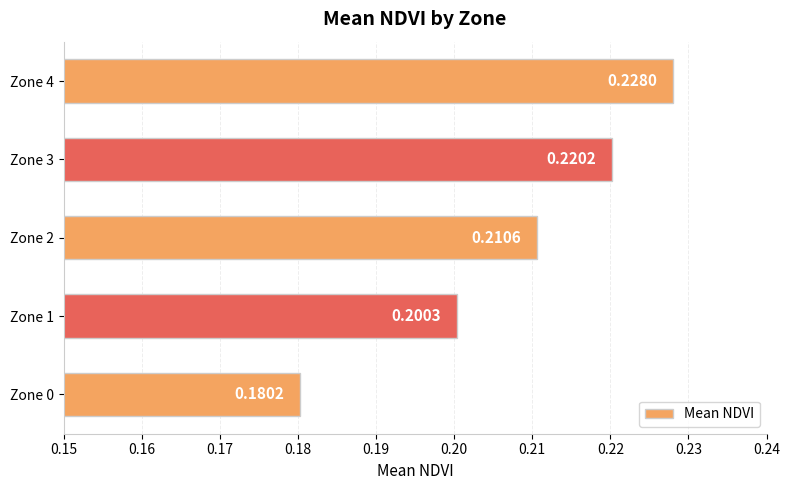

Rank the categories by value from highest to lowest.

Zone 4, Zone 3, Zone 2, Zone 1, Zone 0